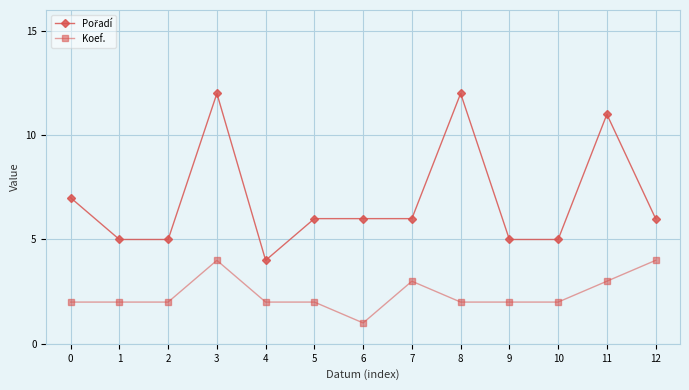

Count the number of categories in the chart.

13